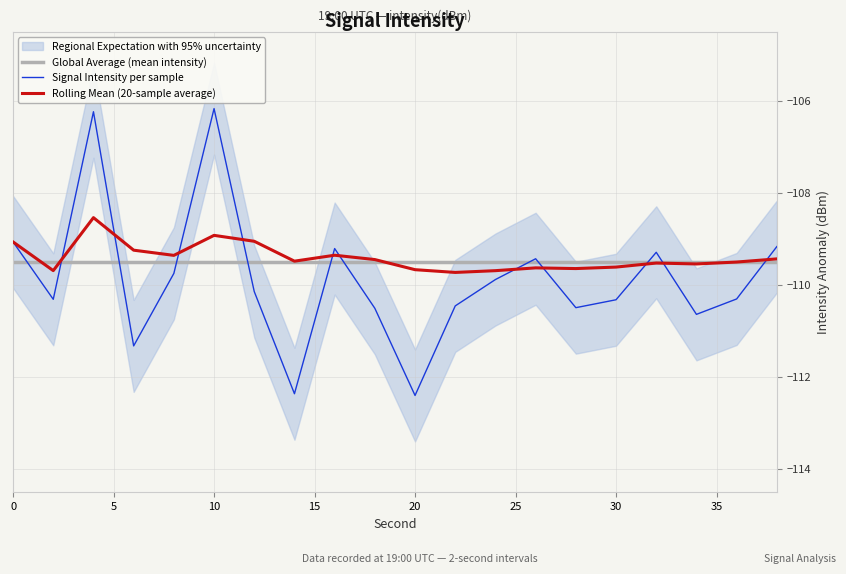

What is the lowest value of the Signal Intensity per sample series?

-112.4